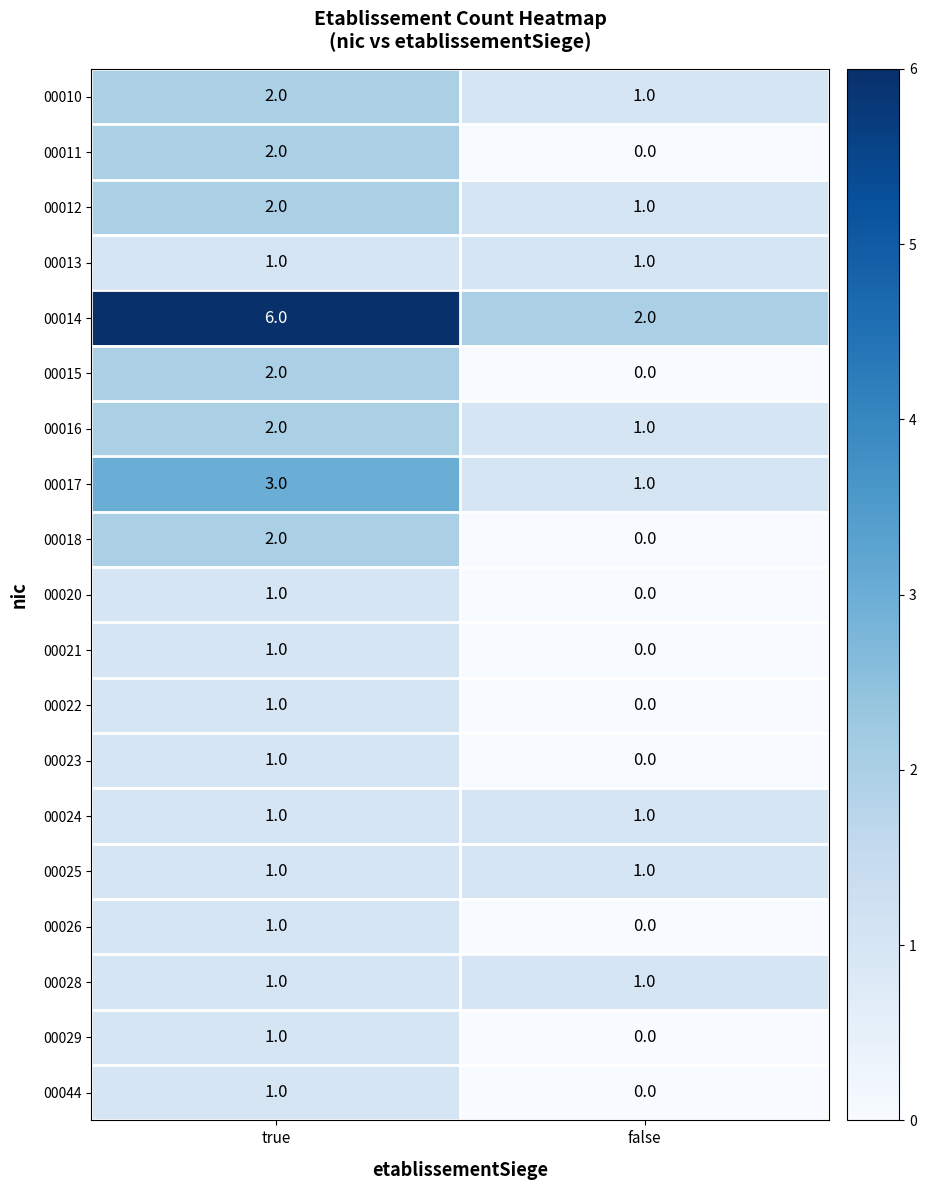

What is the spread (max minus min) of values at true?

5